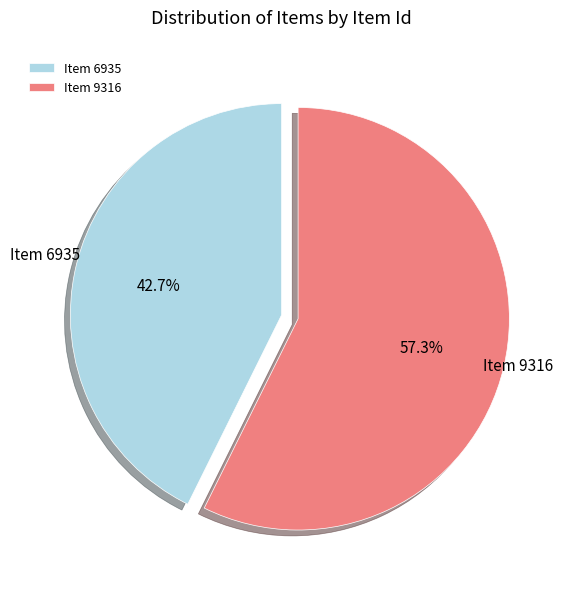

What is the total percentage of Item 9316 and Item 6935?

100.0%